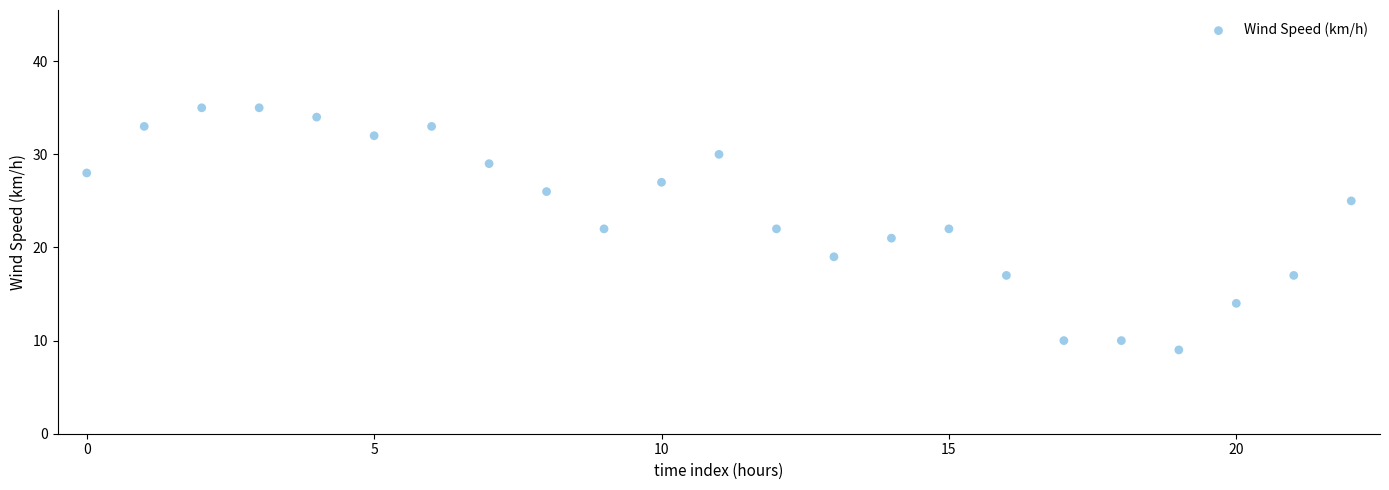

What is the range of Y values (max minus min)?

26